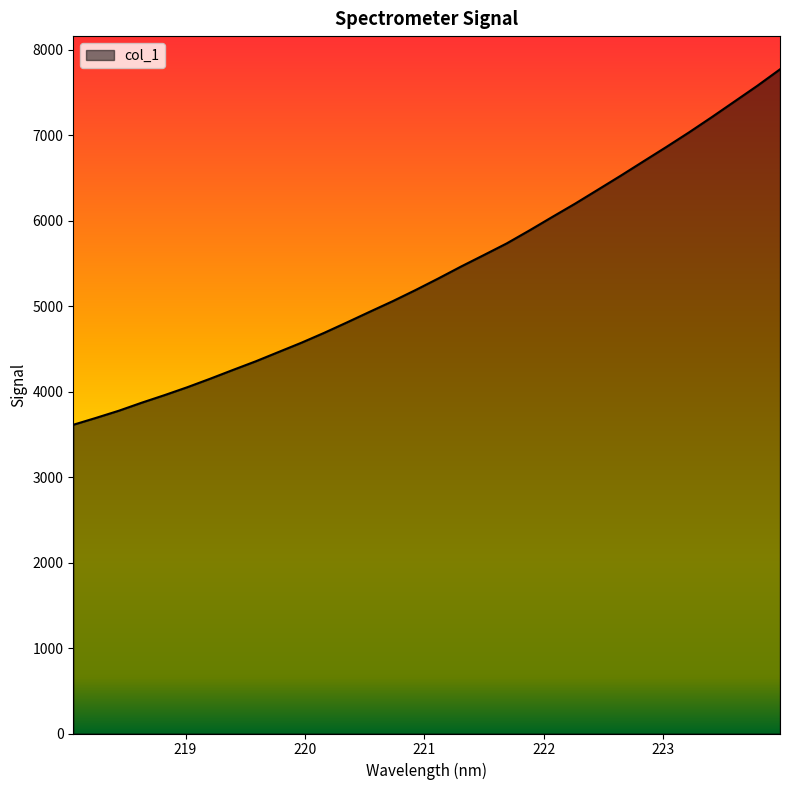

What is the maximum value shown in the chart?

7771.6